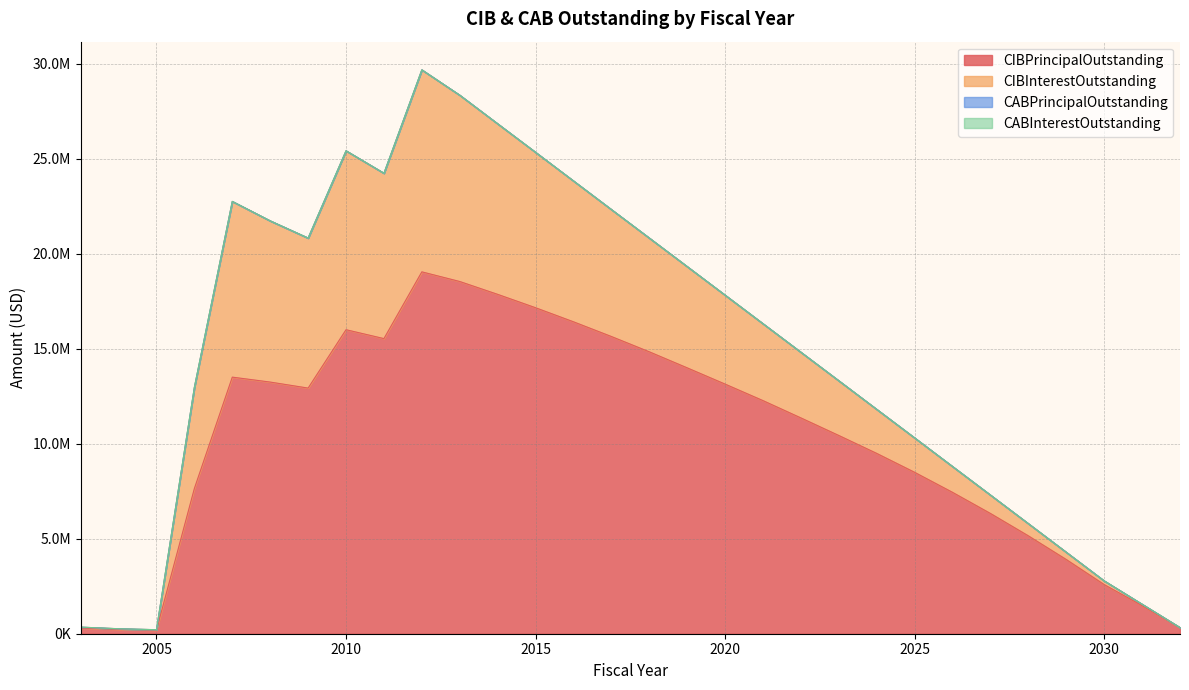

At which label does CIBPrincipalOutstanding first exceed 12264000?

2007